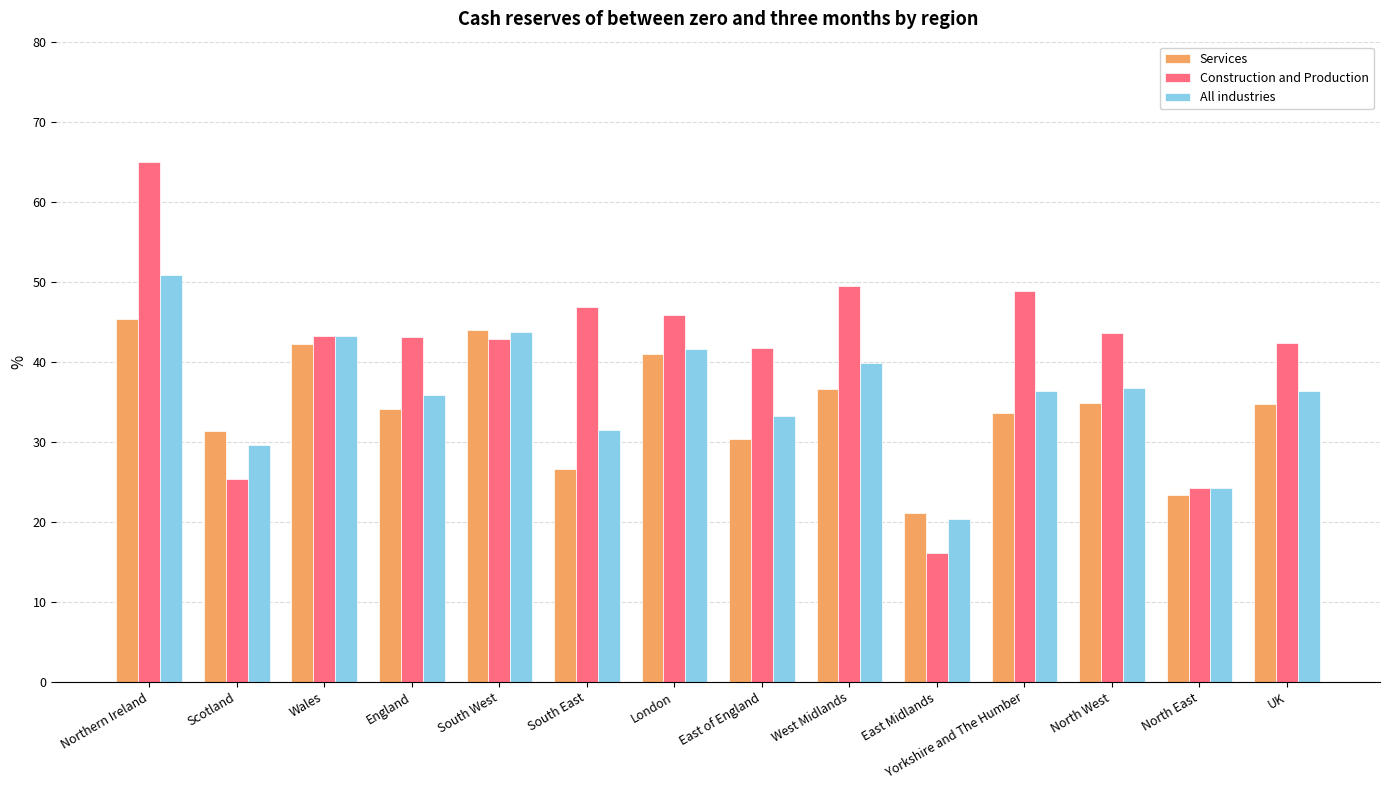

At Scotland, list the series in order from largest to smallest.

Services, All industries, Construction and Production